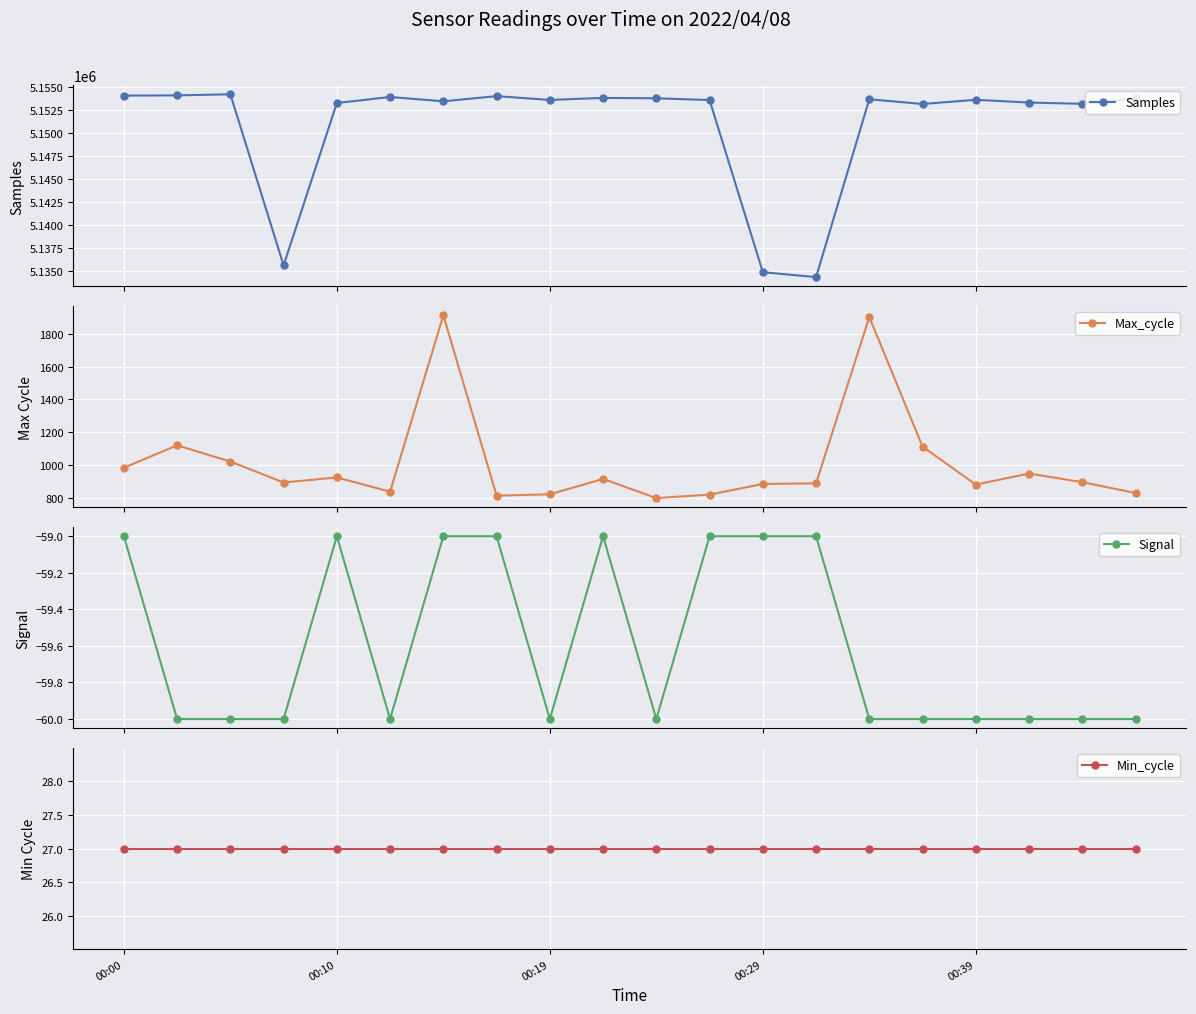

What is the sum of all Samples values?

103017186